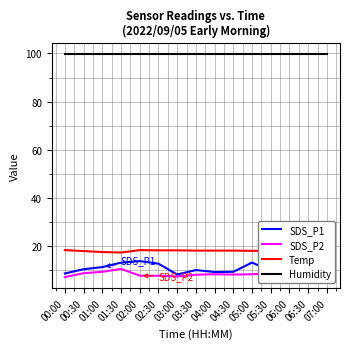

What is the average value of the SDS_P2 series?

8.5